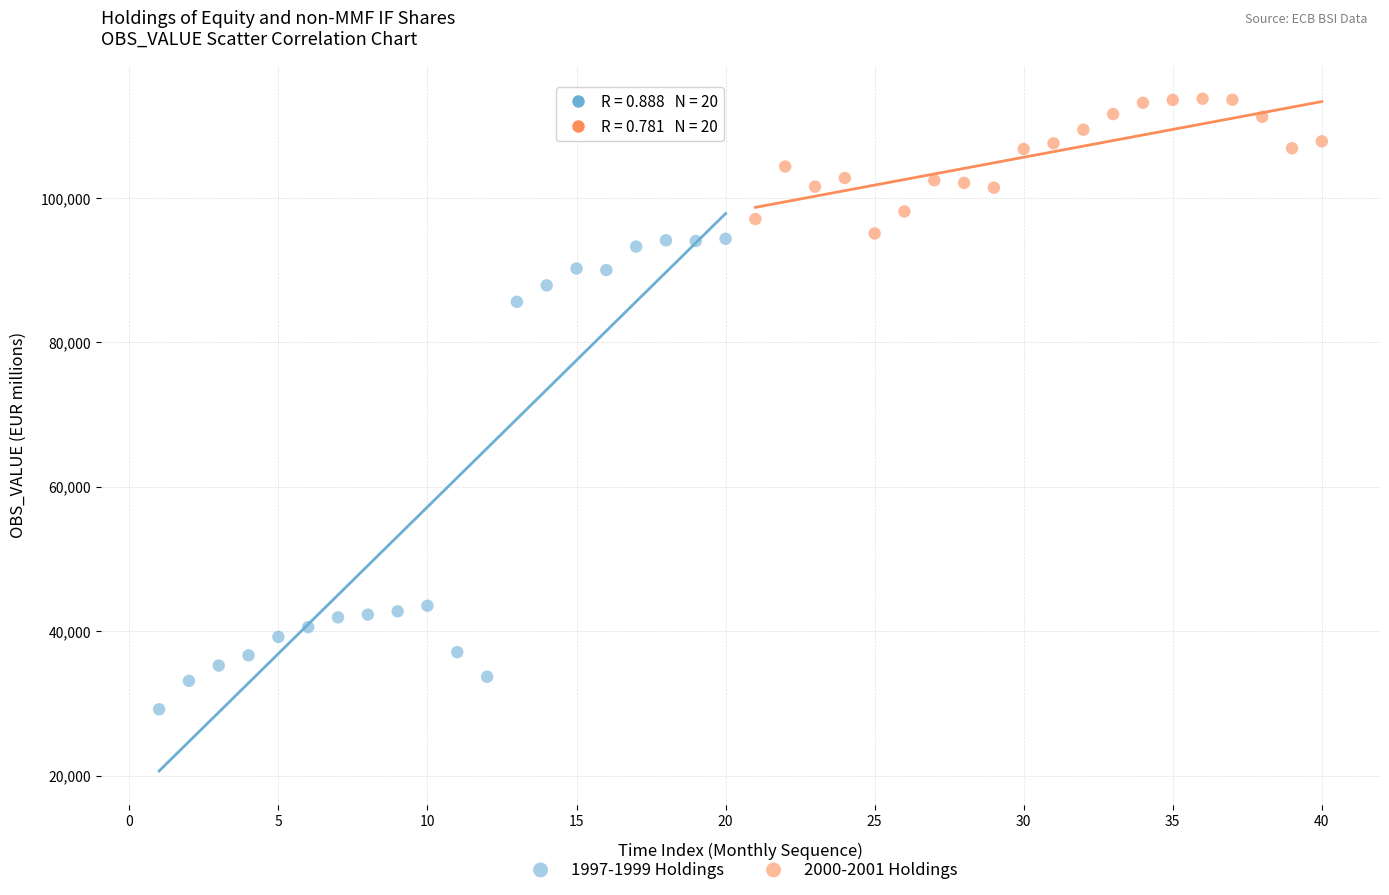

What are all the series names shown in the legend?

1997-1999 Holdings, 2000-2001 Holdings